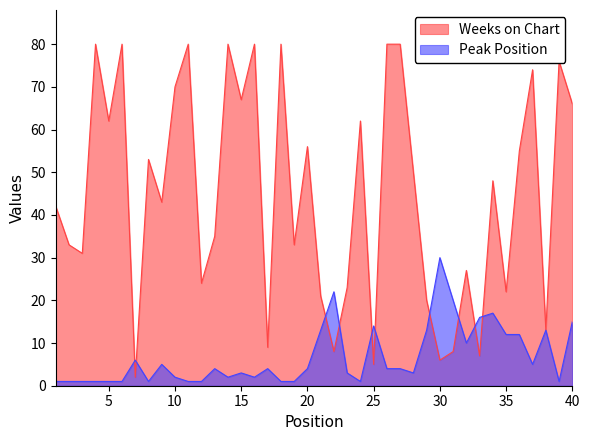

The Weeks on Chart series shows 4 at 38. True or false?

False